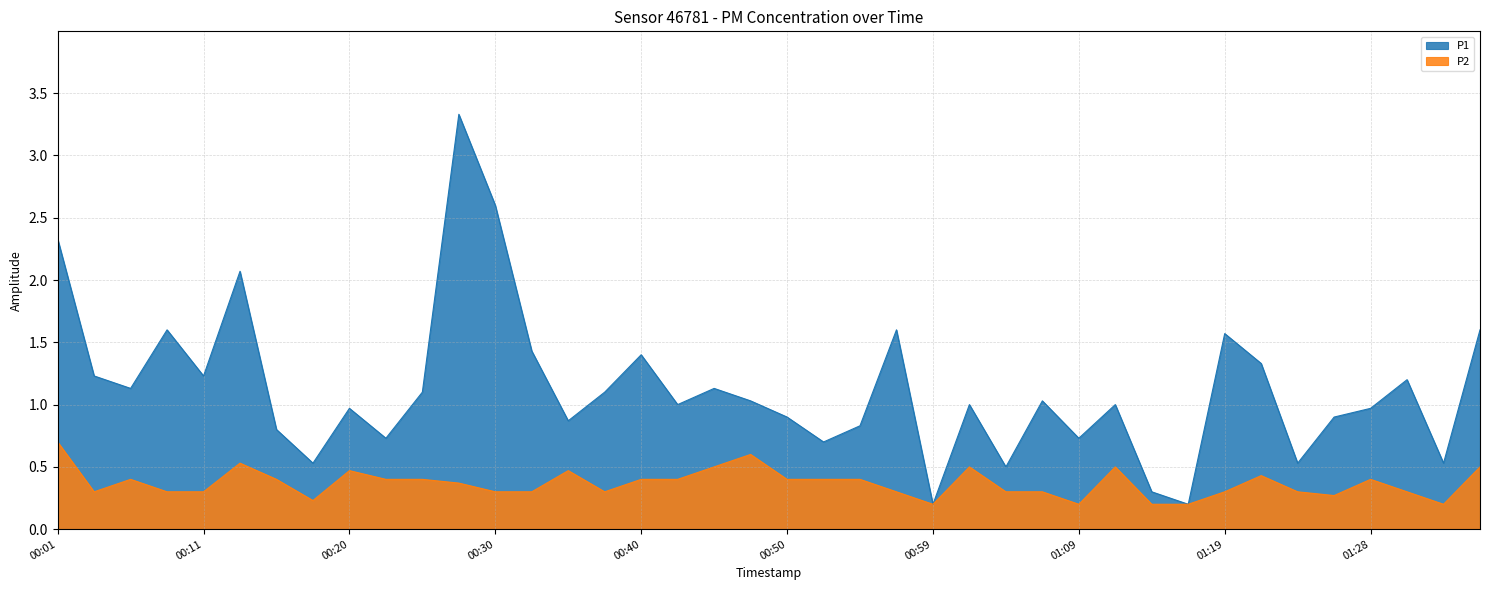

How many categories are shown in the chart?

40